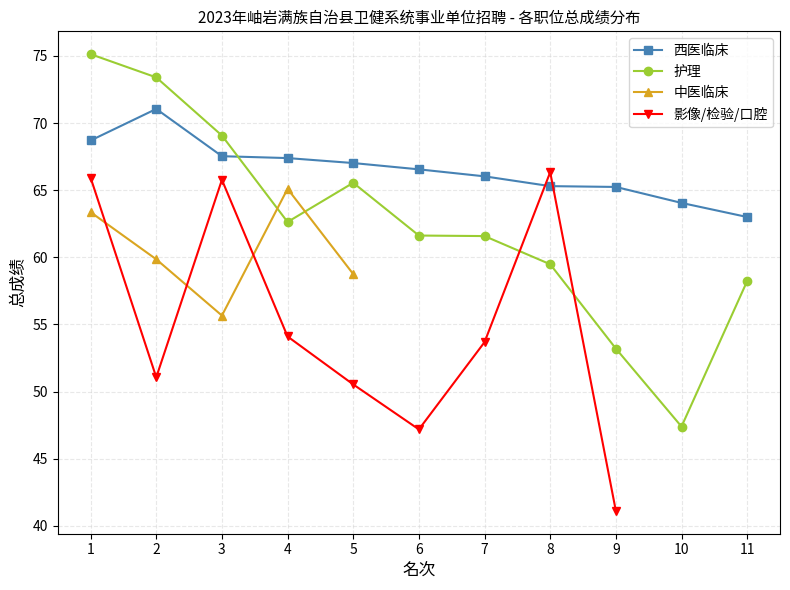

True or false: 护理 has a value of 39.1 at 1.

False